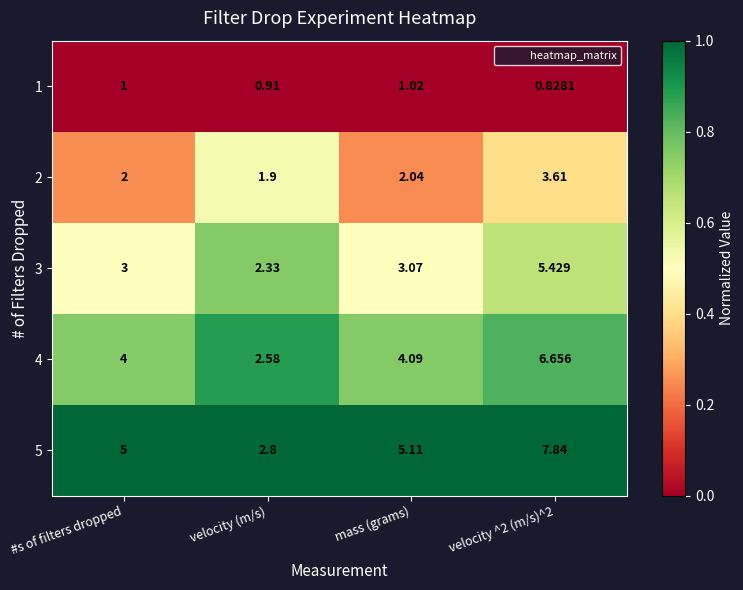

At which category is the sum across all series the highest?

velocity ^2 (m/s)^2